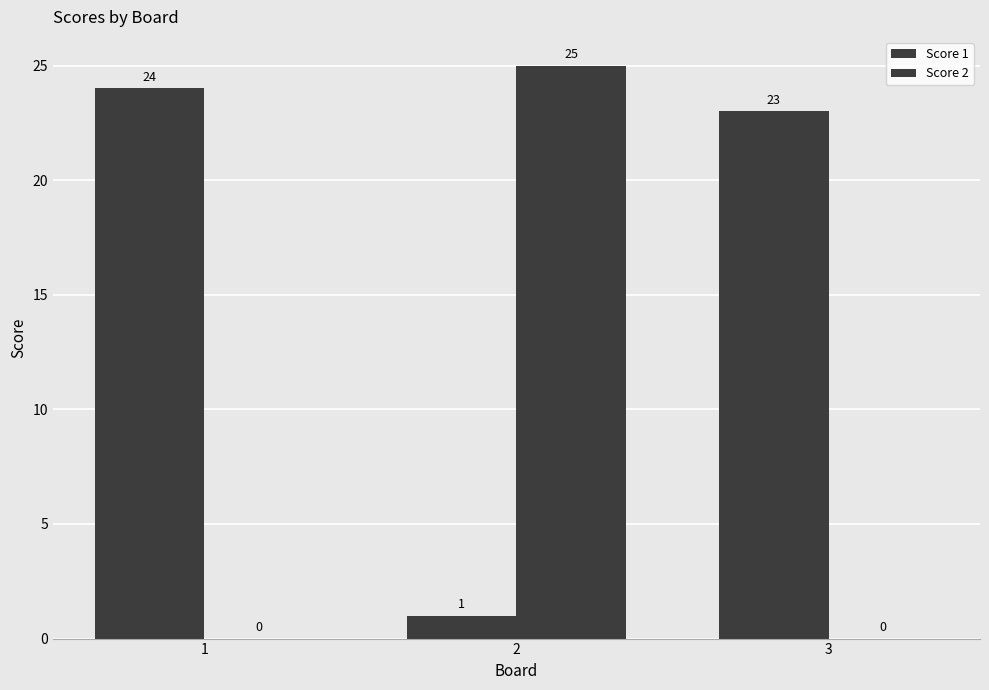

Reading left to right, transcribe all the data shown in this chart.

Score 1: 1=24	2=1	3=23
Score 2: 1=0	2=25	3=0